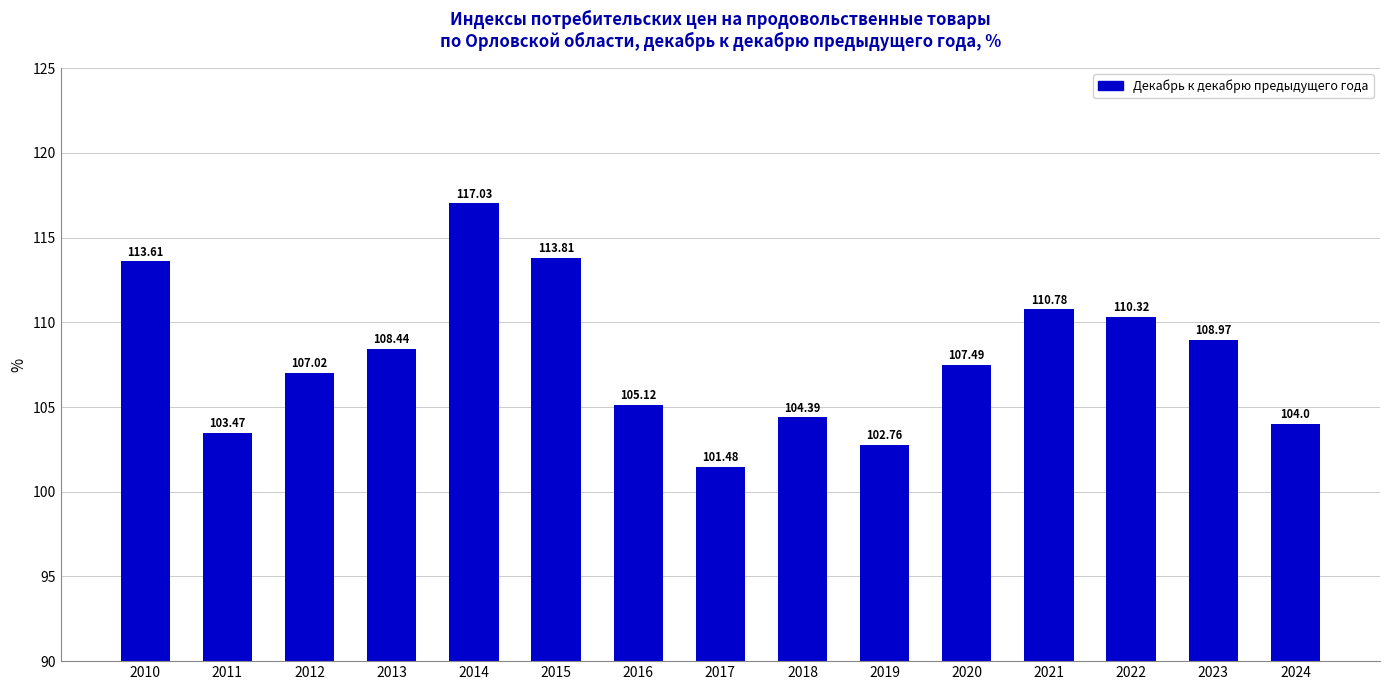

True or false: the data shows 186.7 at 2015.

False